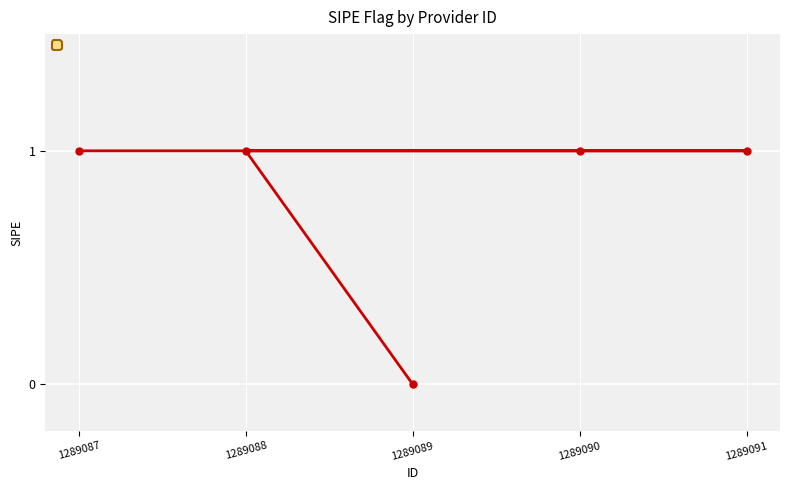

What is the sum of the values at 1289091 and 1289087?

2